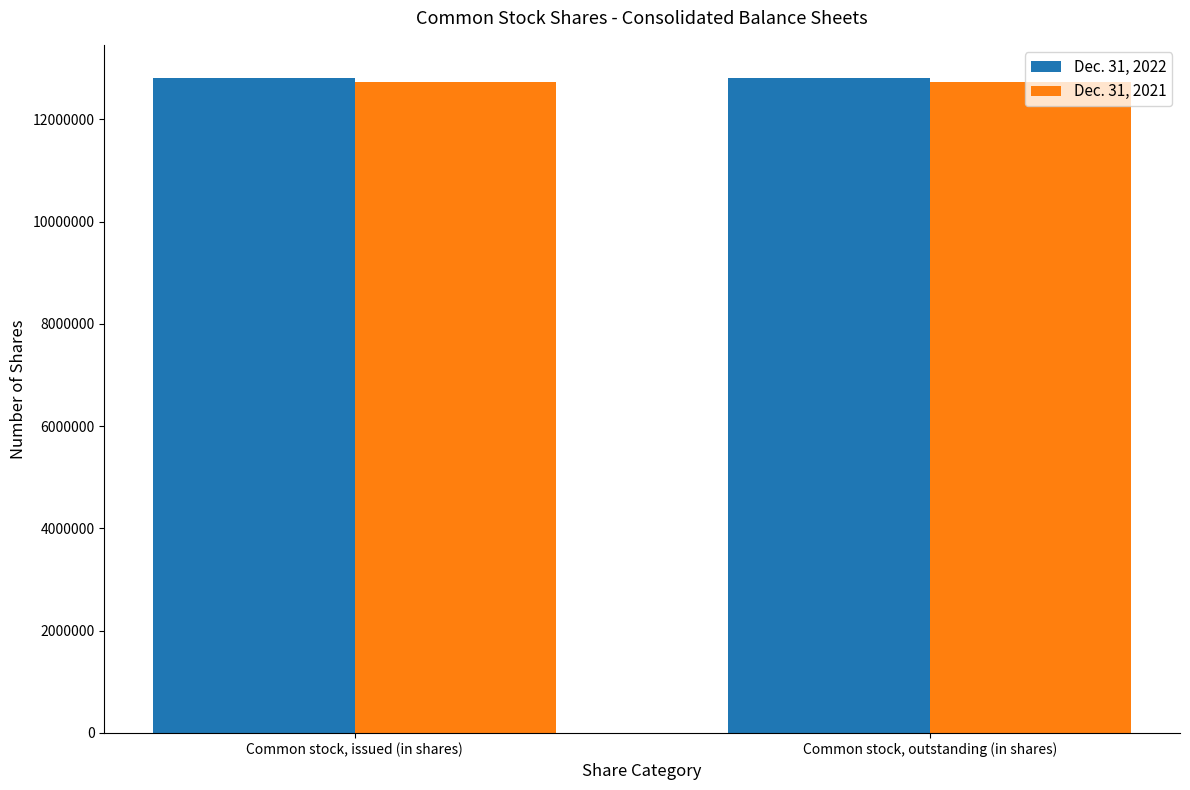

The value of Dec. 31, 2021 at Common stock, outstanding (in shares) is 12726659. True or false?

True